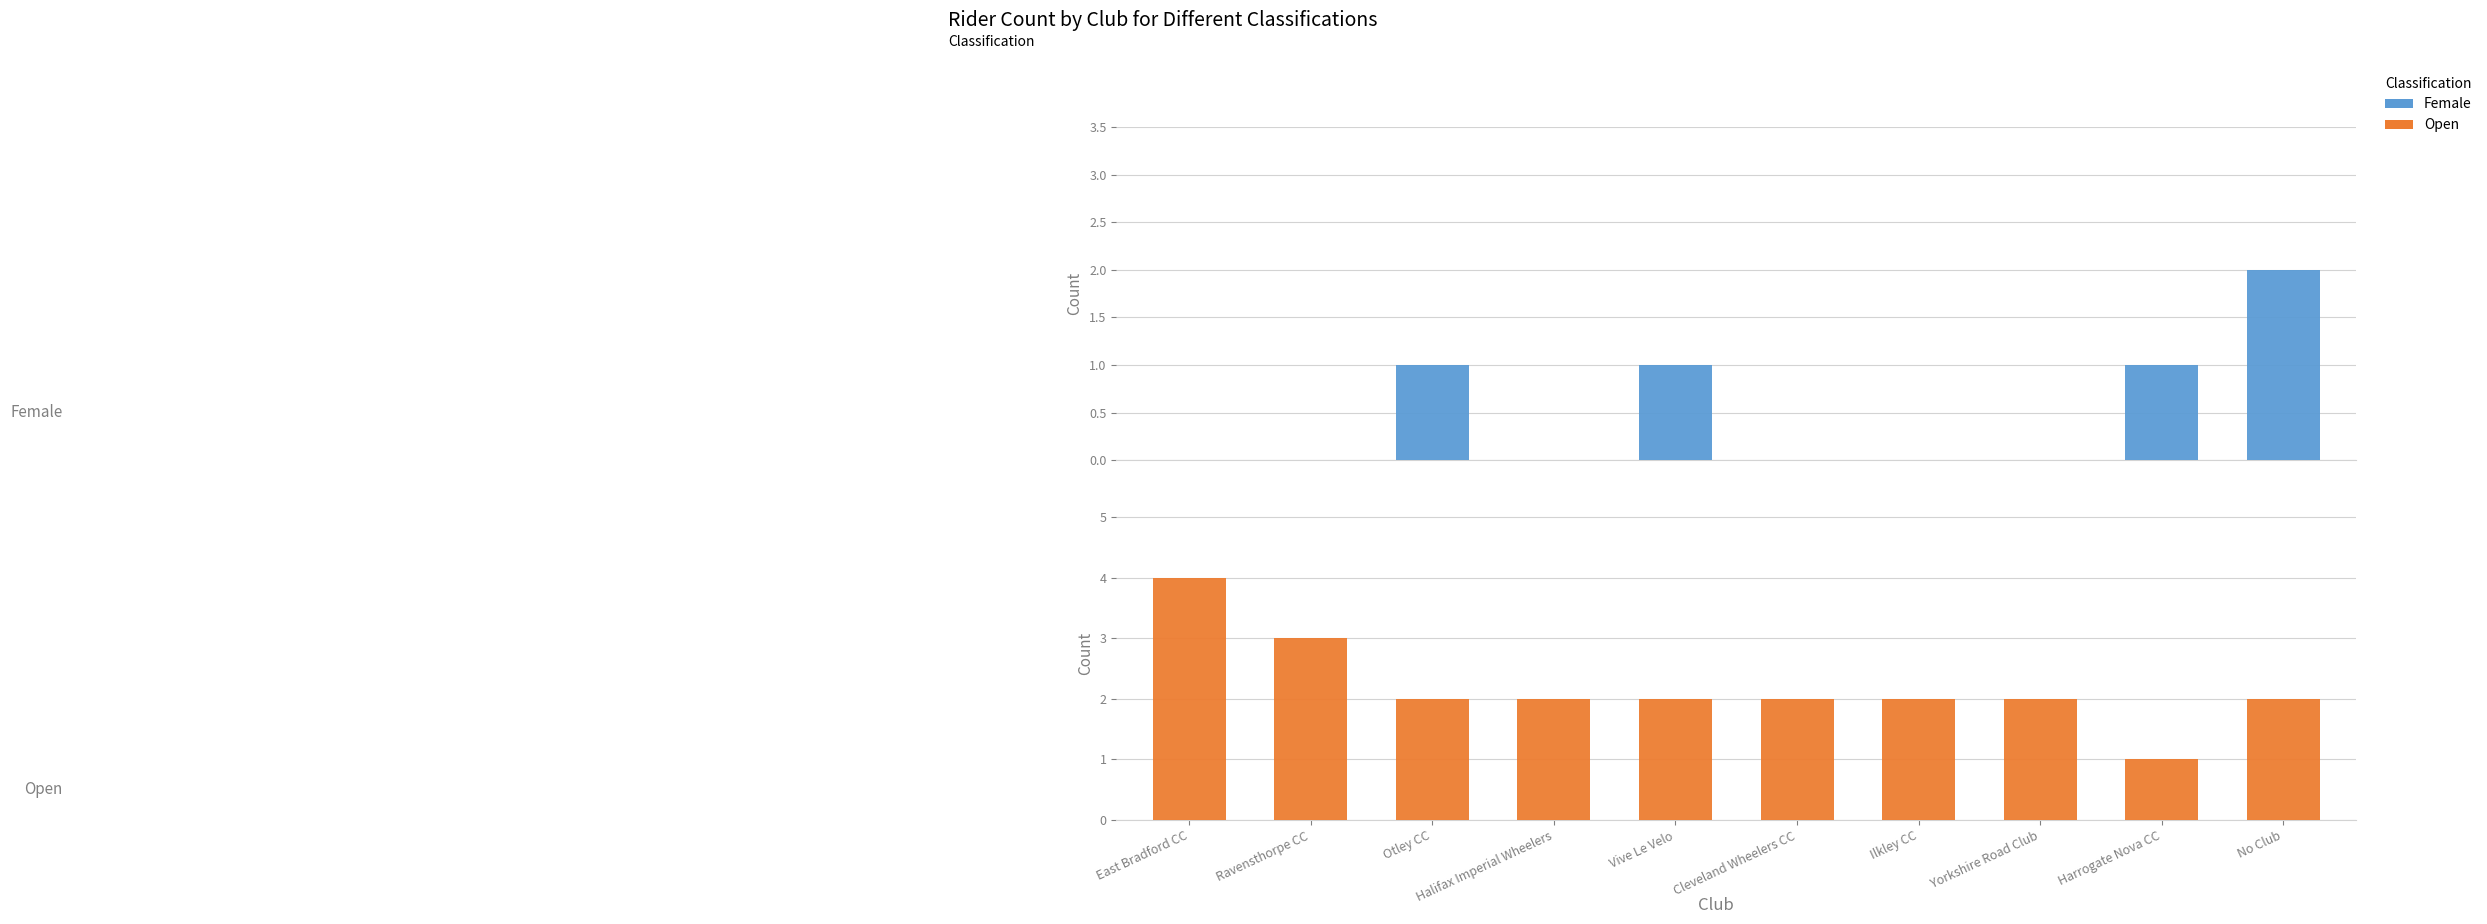

The Open series shows 2 at Halifax Imperial Wheelers. True or false?

True